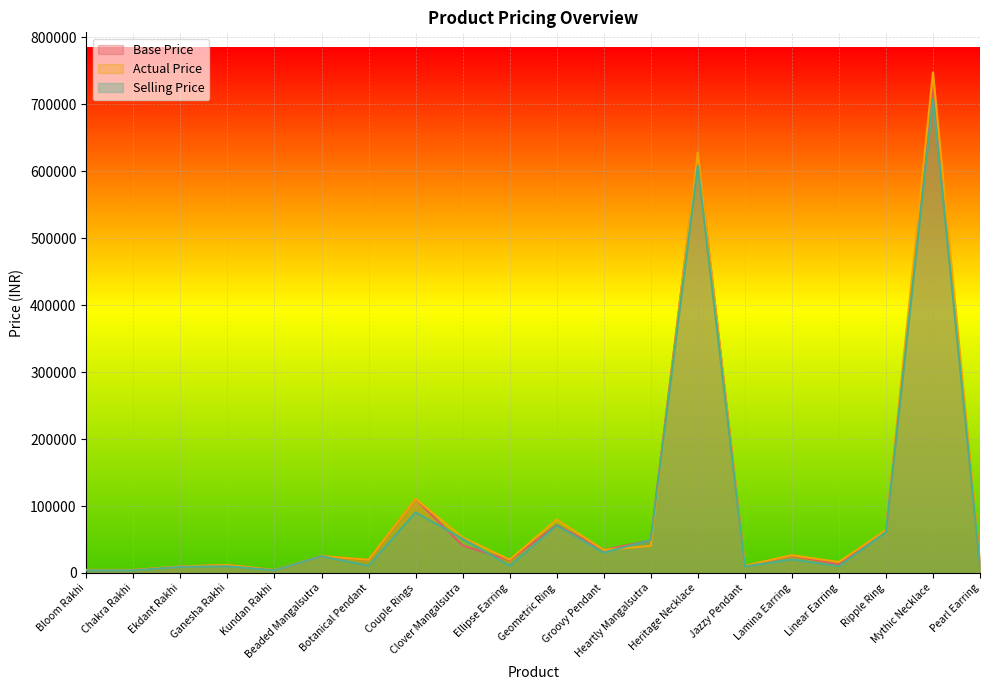

How many interior local peaks does the Base Price series have?

7